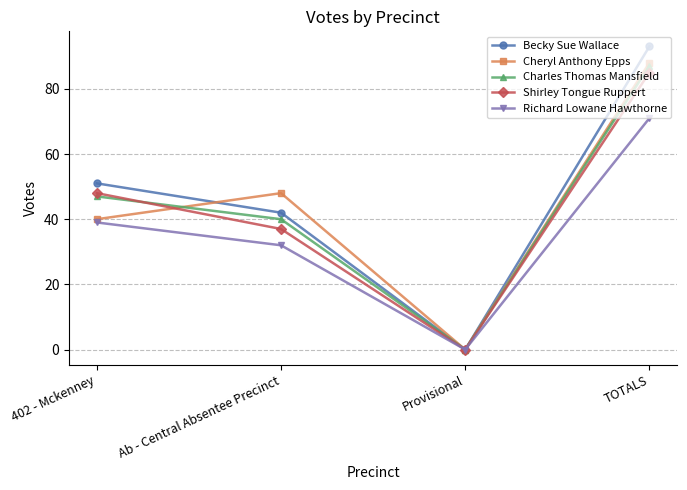

At how many categories does at least one series exceed 22?

3